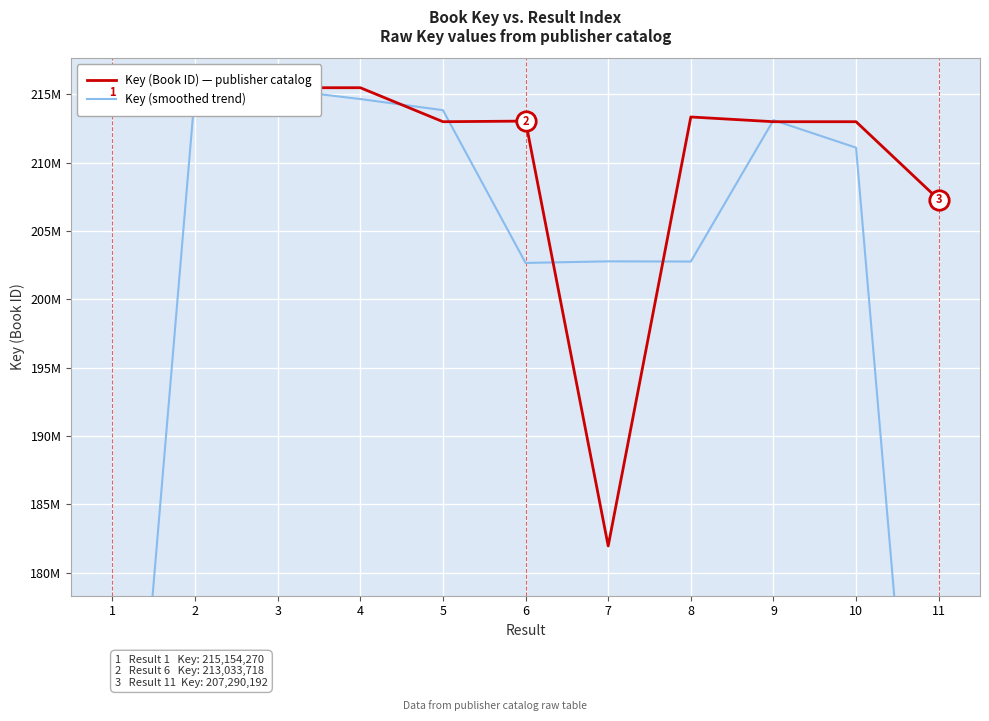

Reading left to right, transcribe all the data shown in this chart.

Key (Book ID) — publisher catalog: 1=215154270.0	2=215156020.0	3=215475590.0	4=215474769.0	5=212988053.0	6=213033718.0	7=181942885.0	8=213334197.0	9=212988111.0	10=212987997.0	11=207290192.0
Key (smoothed trend): 1=143436763.3	2=215261960.0	3=215368793.0	4=214646137.3	5=213832180.0	6=202654885.3	7=202770266.7	8=202755064.3	9=213103435.0	10=211088766.7	11=140092729.7